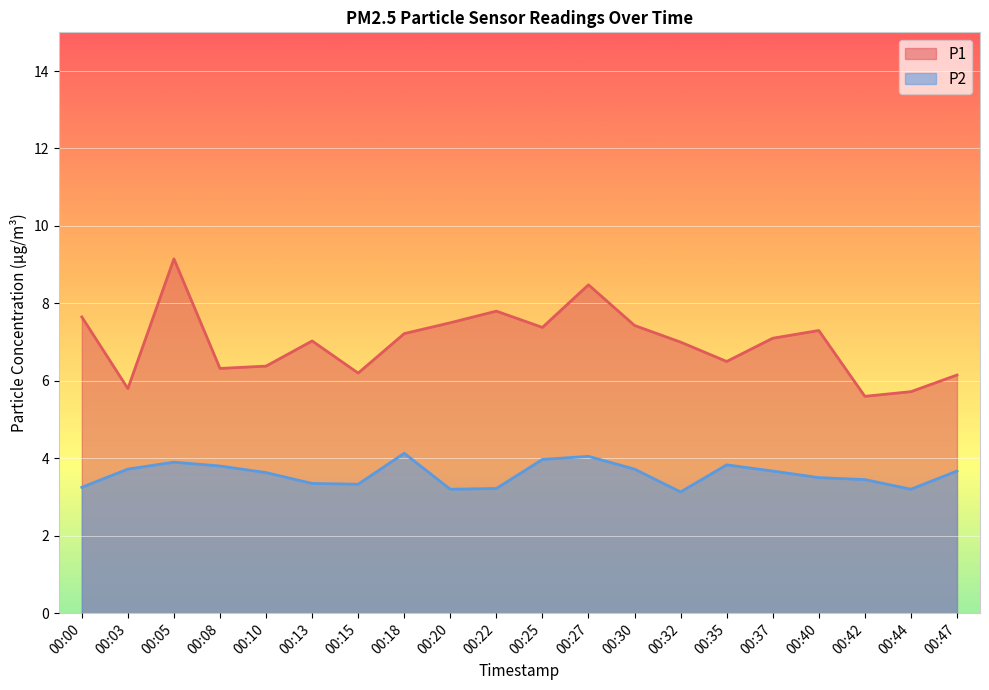

Where is P1 nearest to the value 7?

00:32